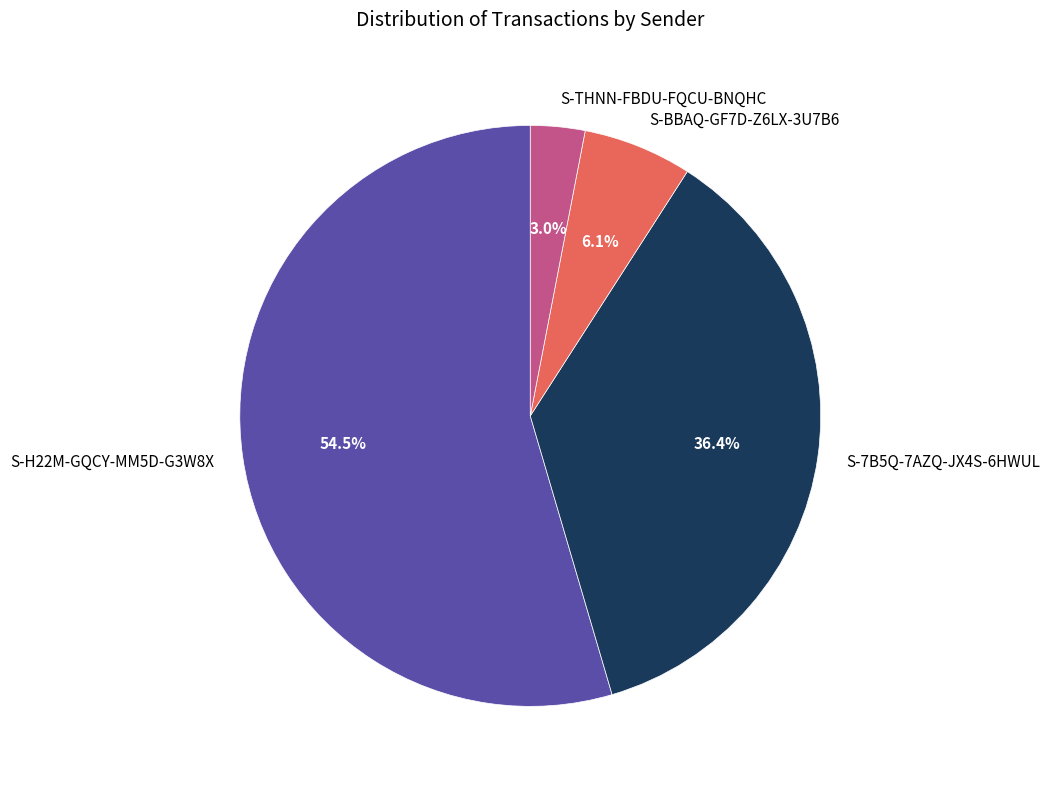

The S-BBAQ-GF7D-Z6LX-3U7B6 slice represents 6% of the pie. True or false?

True